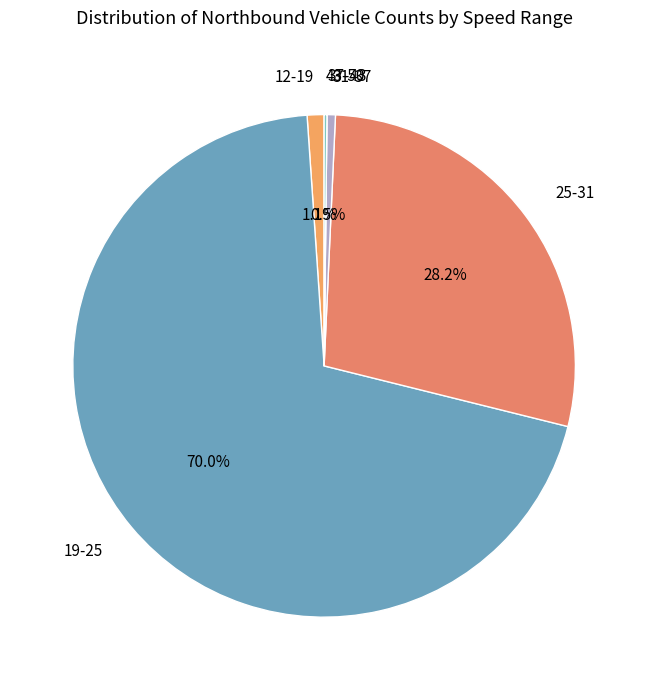

Which category has the biggest portion of the pie?

19-25